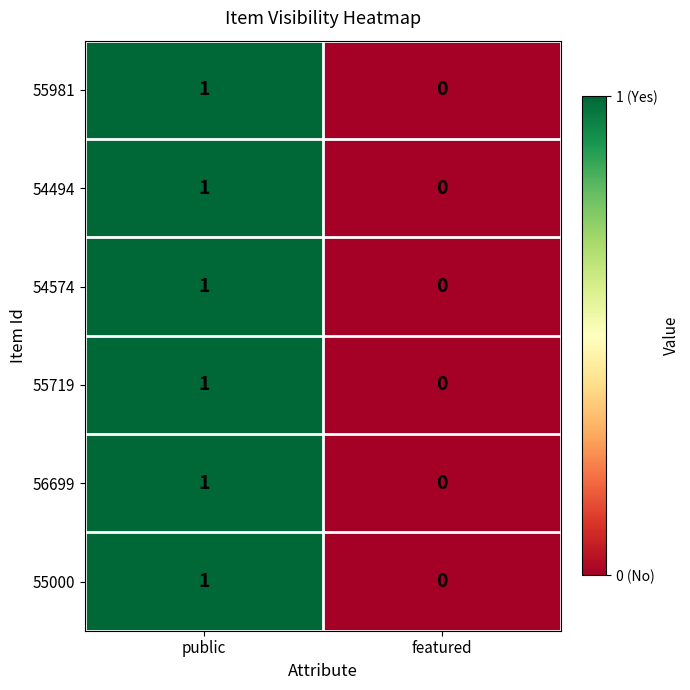

Which label corresponds to the largest value in the chart?

public